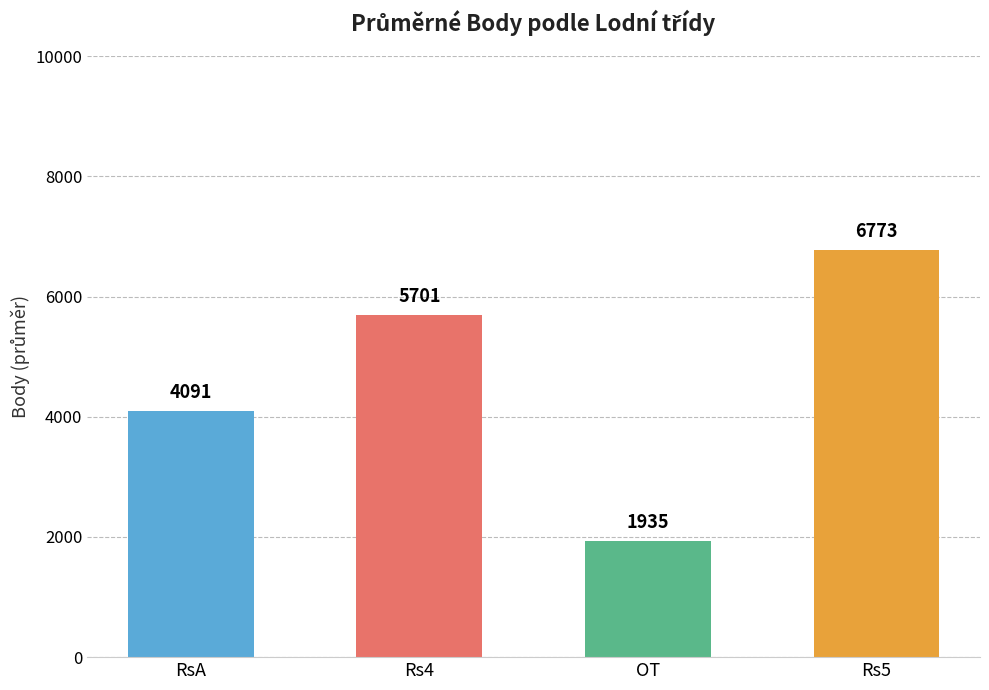

True or false: the data shows 4091.0 at RsA.

True